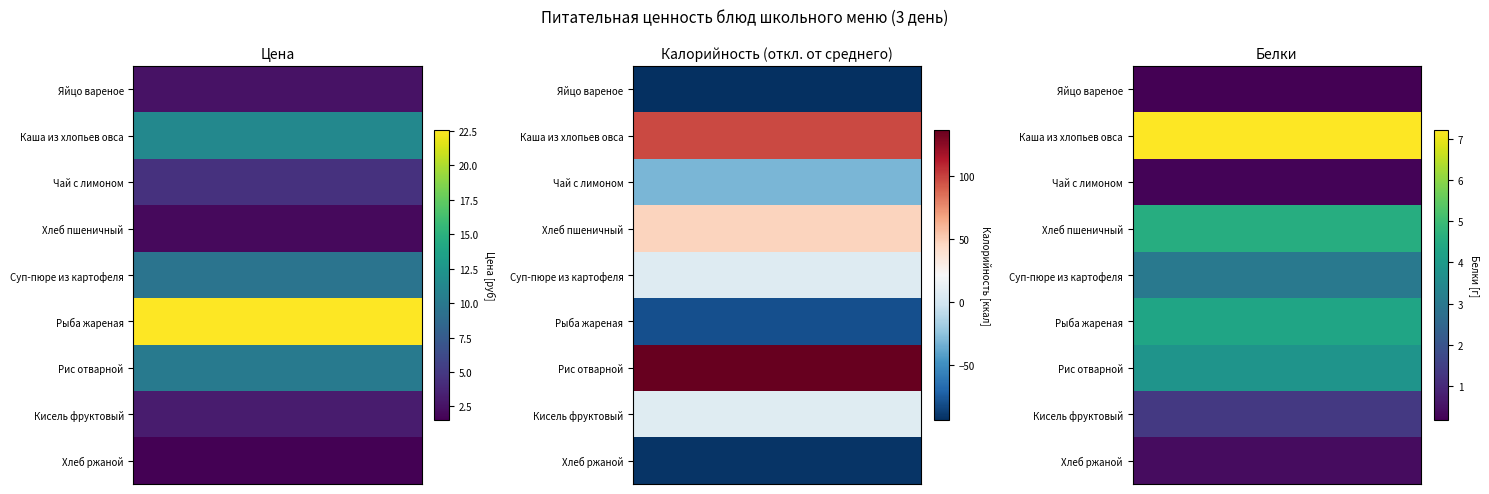

True or false: row_6 has a value of 3.8 at 0.

True